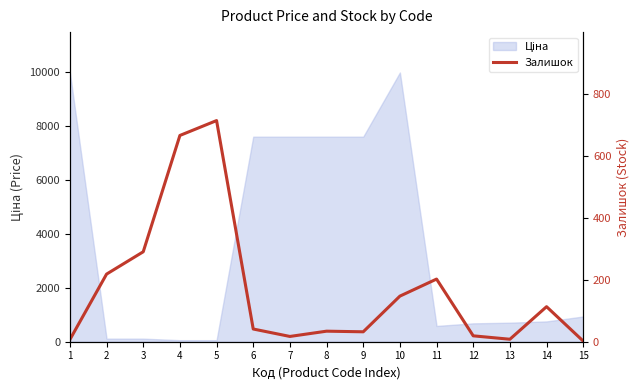

Between 8 and 6, which is larger?

6